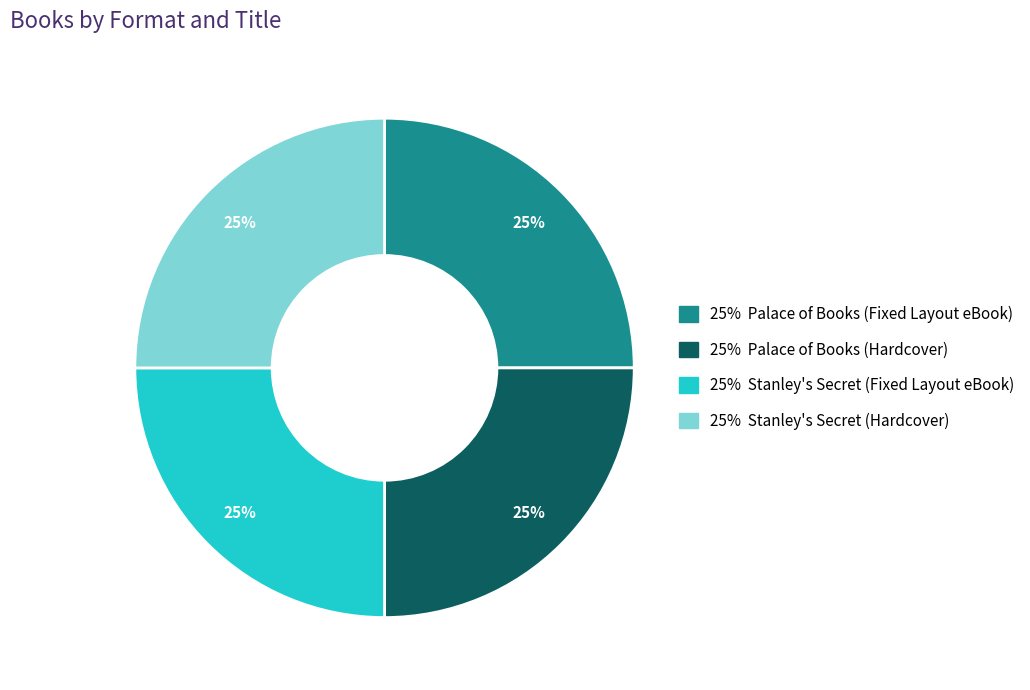

Is there a majority slice in this chart?

No